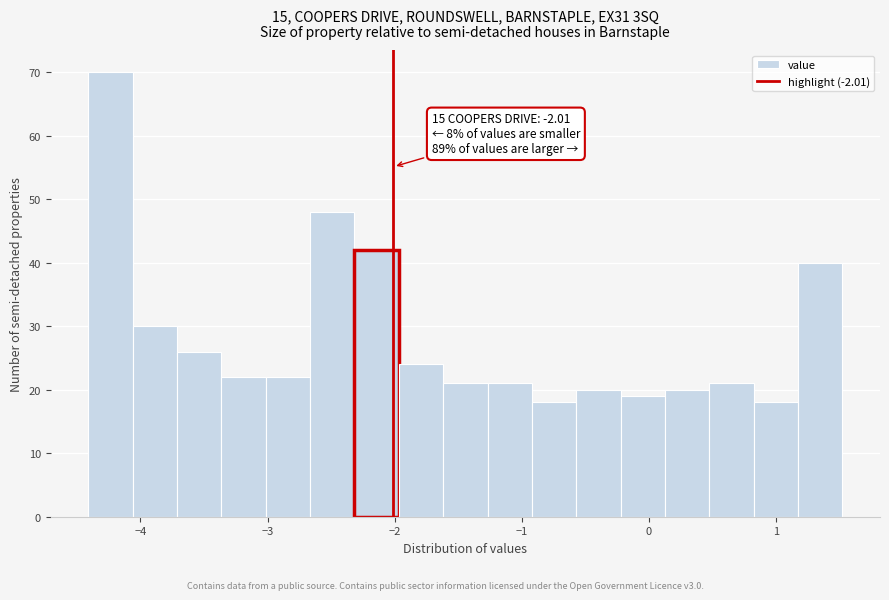

Around what value on the x-axis is the tallest bar? Give the approximate position of its centre, as read against the axis.

-4.2